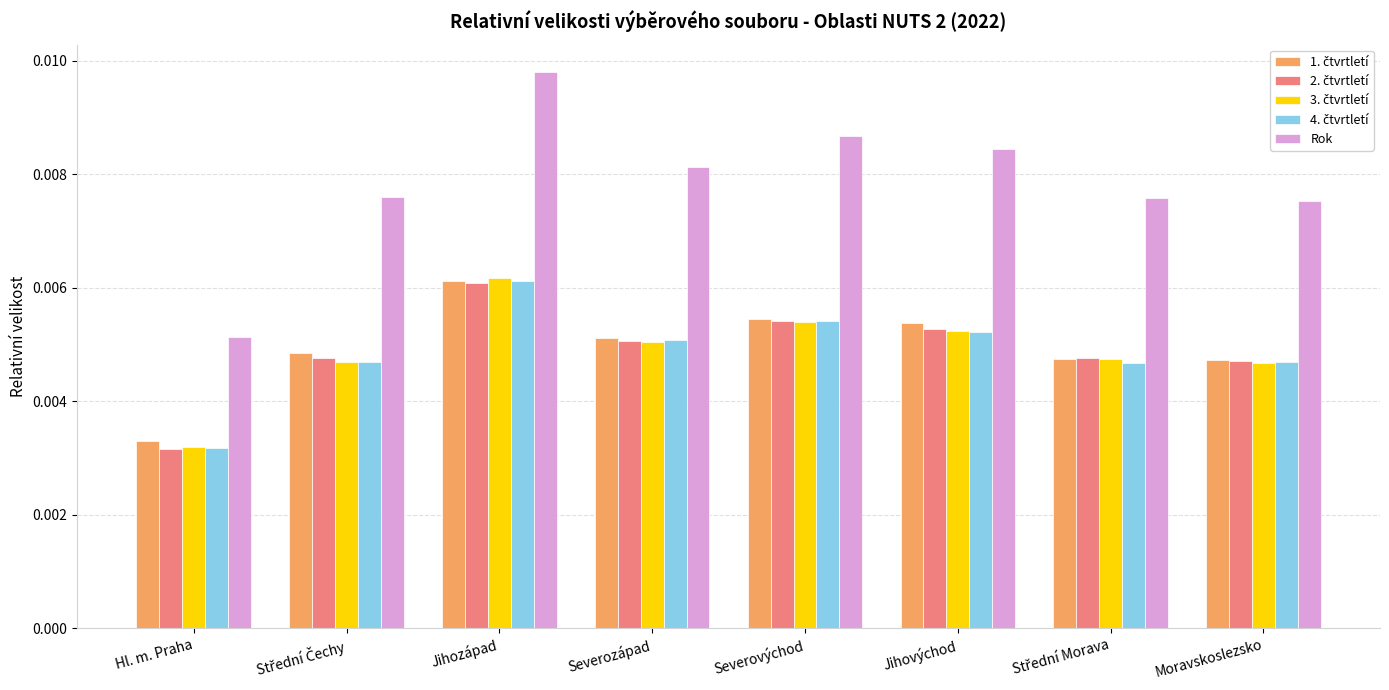

At which category does the chart reach its peak across all series?

Jihozápad